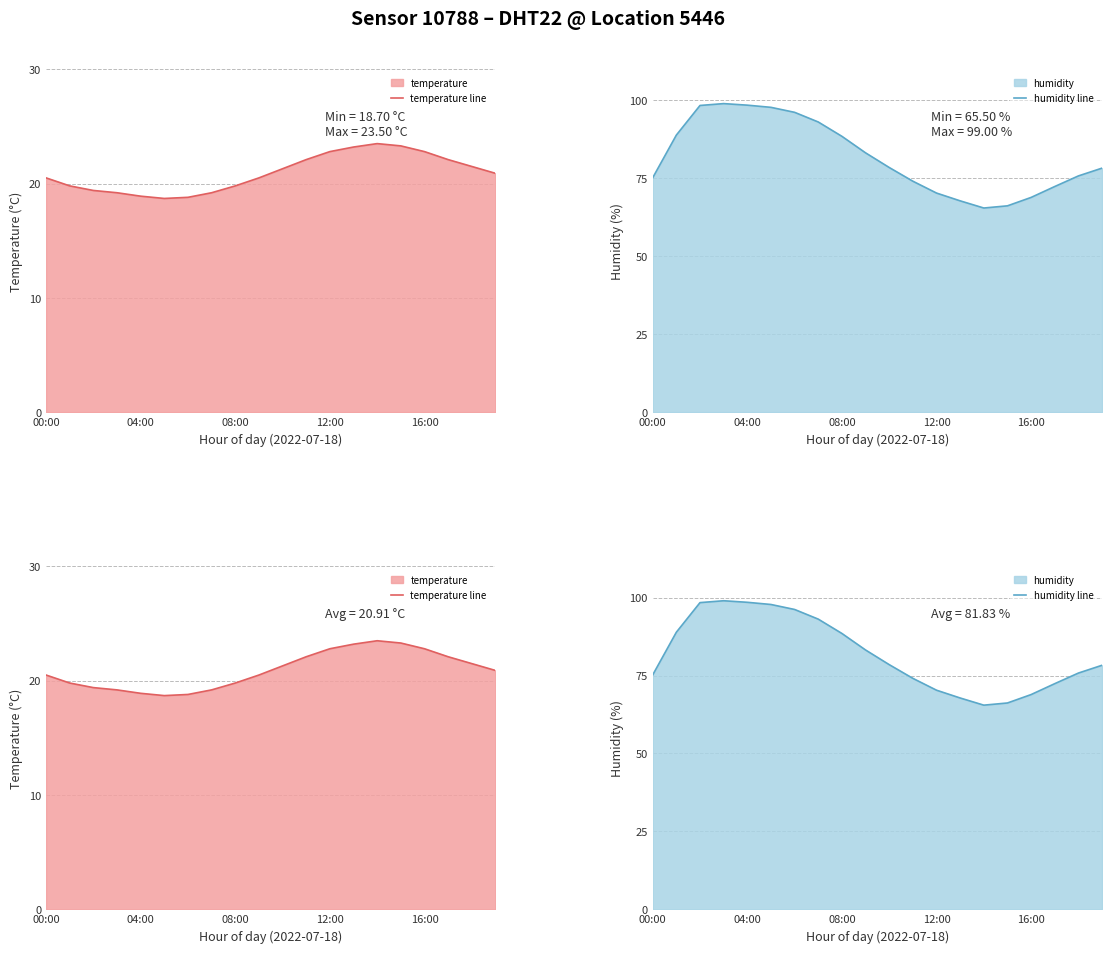

What is the difference between the maximum and second lowest values in the temperature line series?

4.7